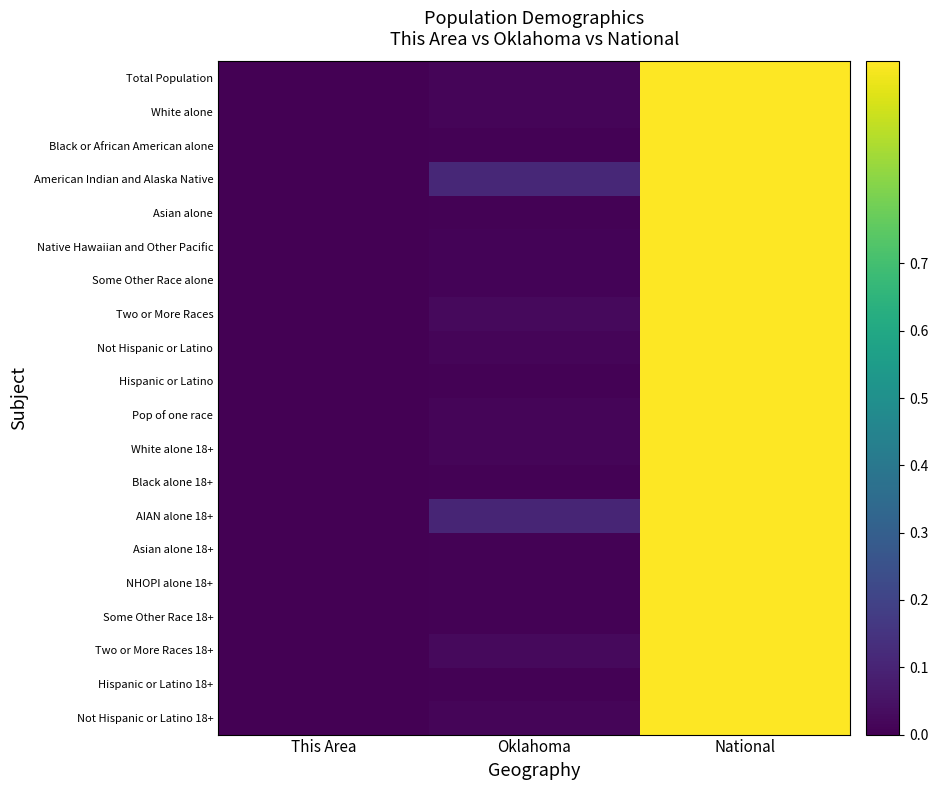

Rank the series at This Area from lowest to highest value.

Asian alone, Native Hawaiian and Other Pacific, Asian alone 18+, NHOPI alone 18+, Hispanic or Latino 18+, Hispanic or Latino, Some Other Race 18+, Some Other Race alone, White alone 18+, White alone, Pop of one race, Total Population, Not Hispanic or Latino 18+, Not Hispanic or Latino, Black or African American alone, Black alone 18+, Two or More Races 18+, Two or More Races, American Indian and Alaska Native, AIAN alone 18+